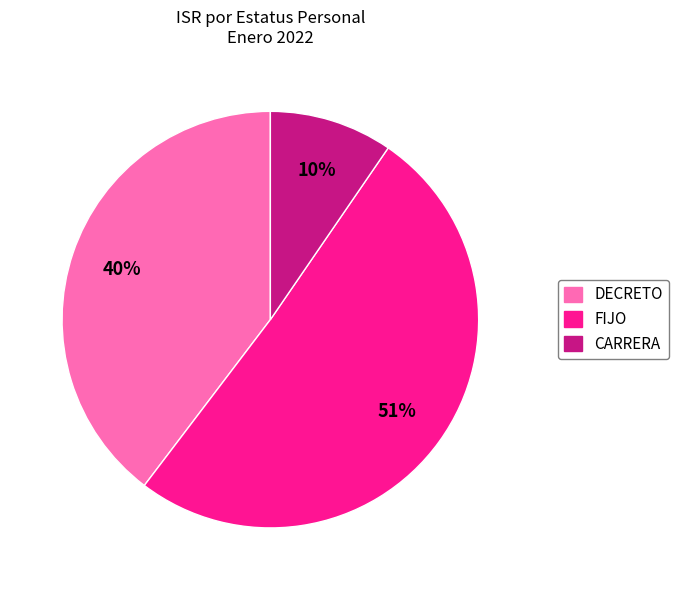

To the nearest percent, what is the average slice percentage?

33%